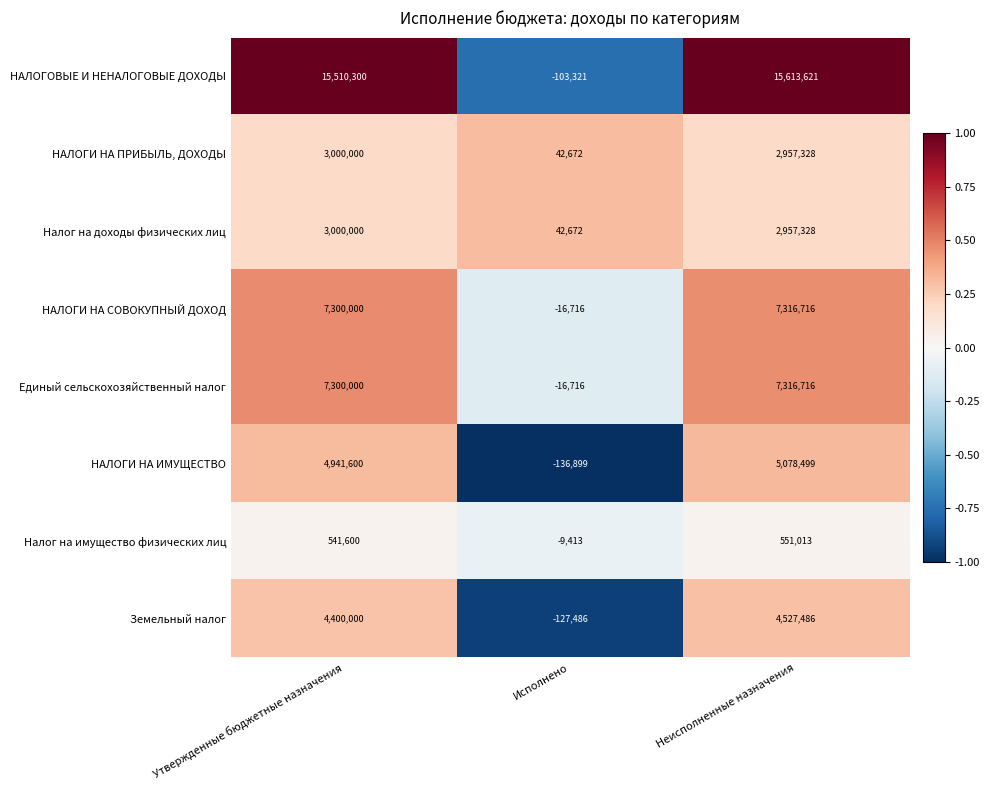

At which category does the chart reach its minimum across all series?

Исполнено